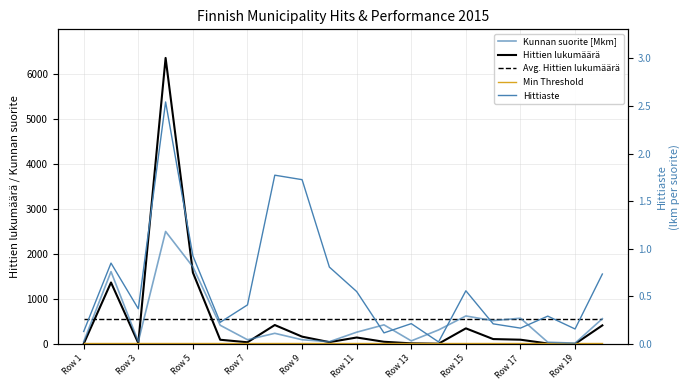

What is the total value across all series at Row 19?

607.0